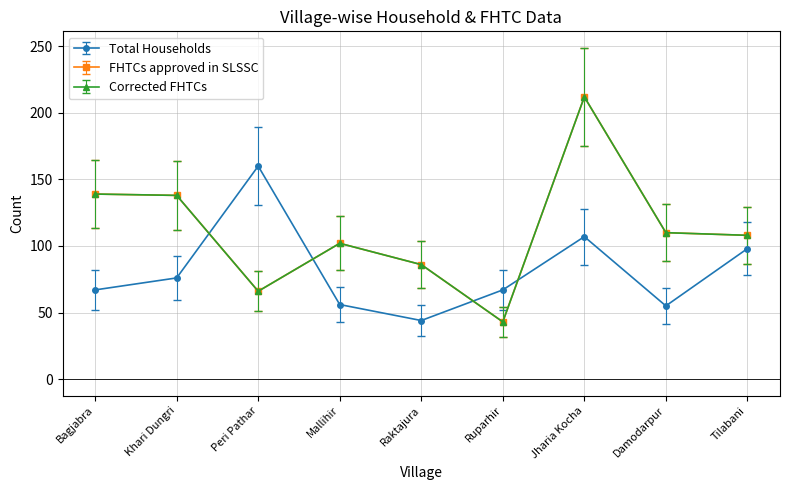

What is the smallest value displayed?

43.0